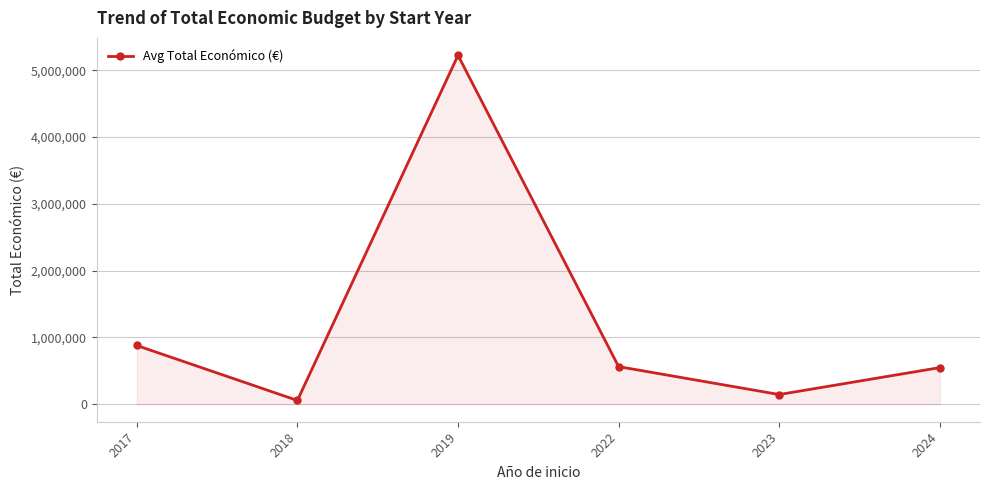

Does the chart have visible grid lines?

Yes